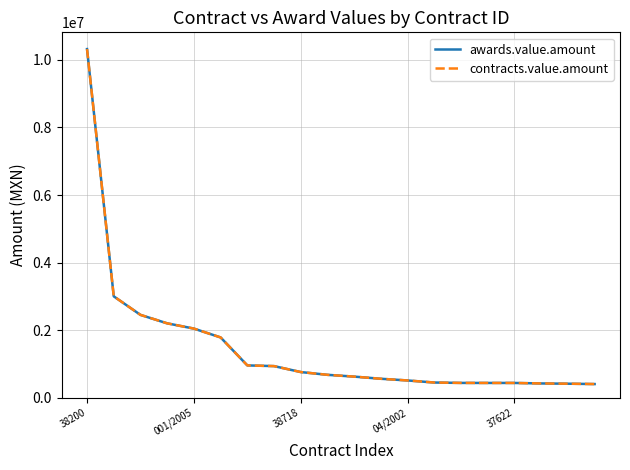

What is the value of the awards.value.amount point at the 1st from the left?

10321608.2